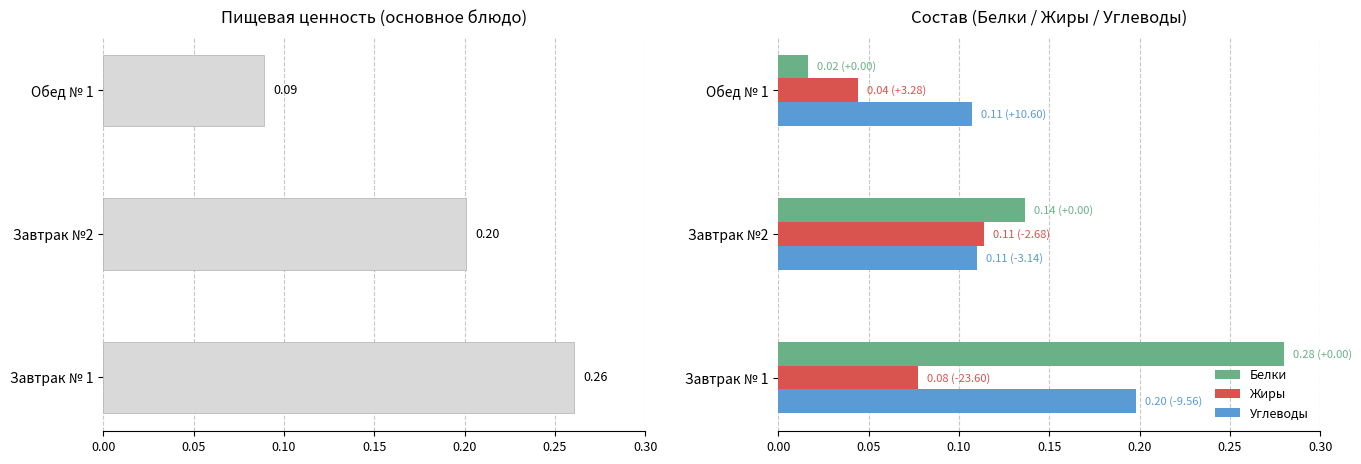

What are all the series names shown in the legend?

Калорийность, Белки, Жиры, Углеводы